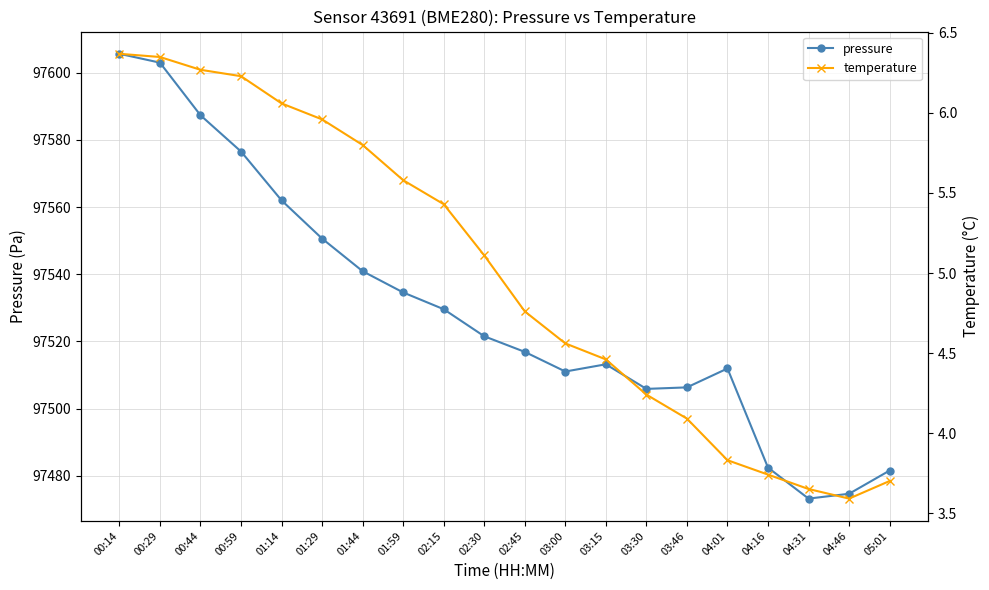

Where does the pressure series first go above 97521?

00:14